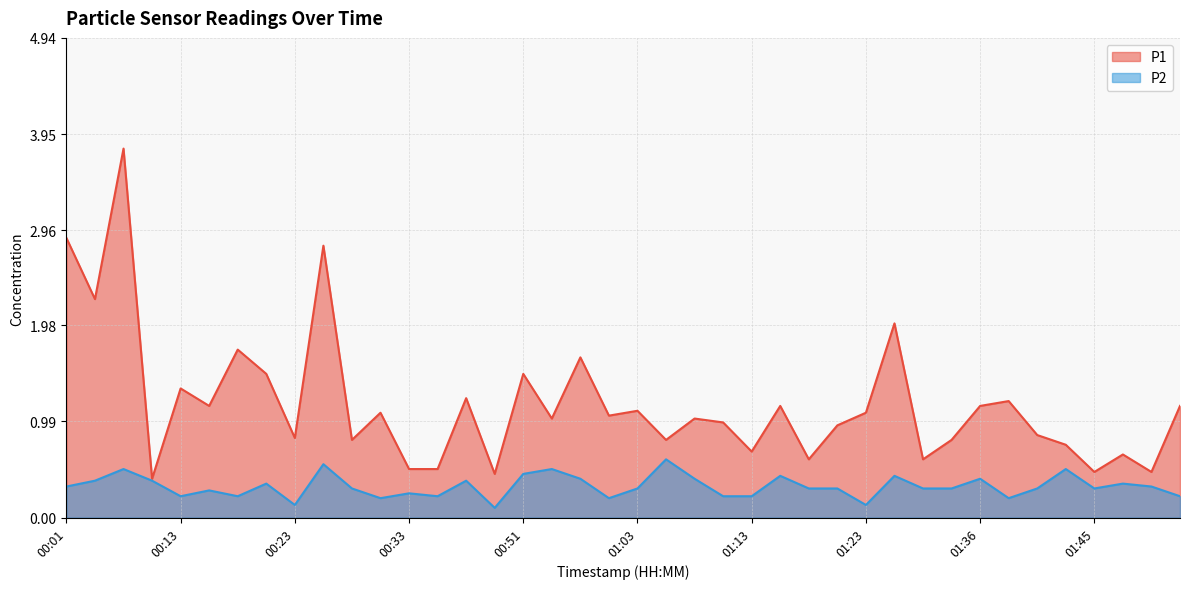

What is the value of the P1 point at the 19th from the left?

1.6